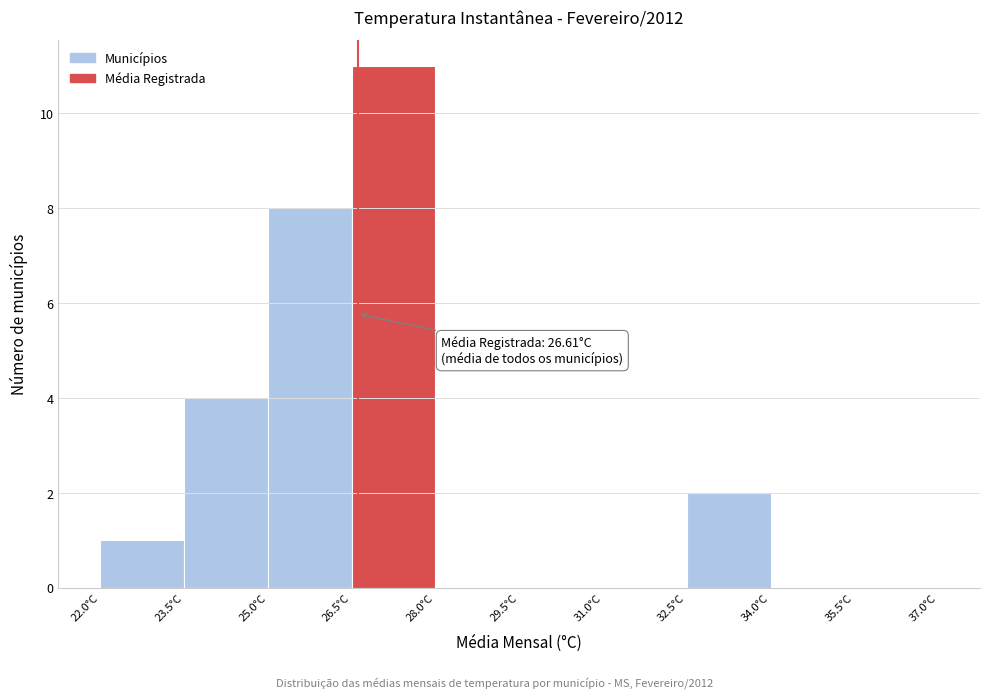

Over which range of the x-axis is the bar tallest?

26.5 to 28.0